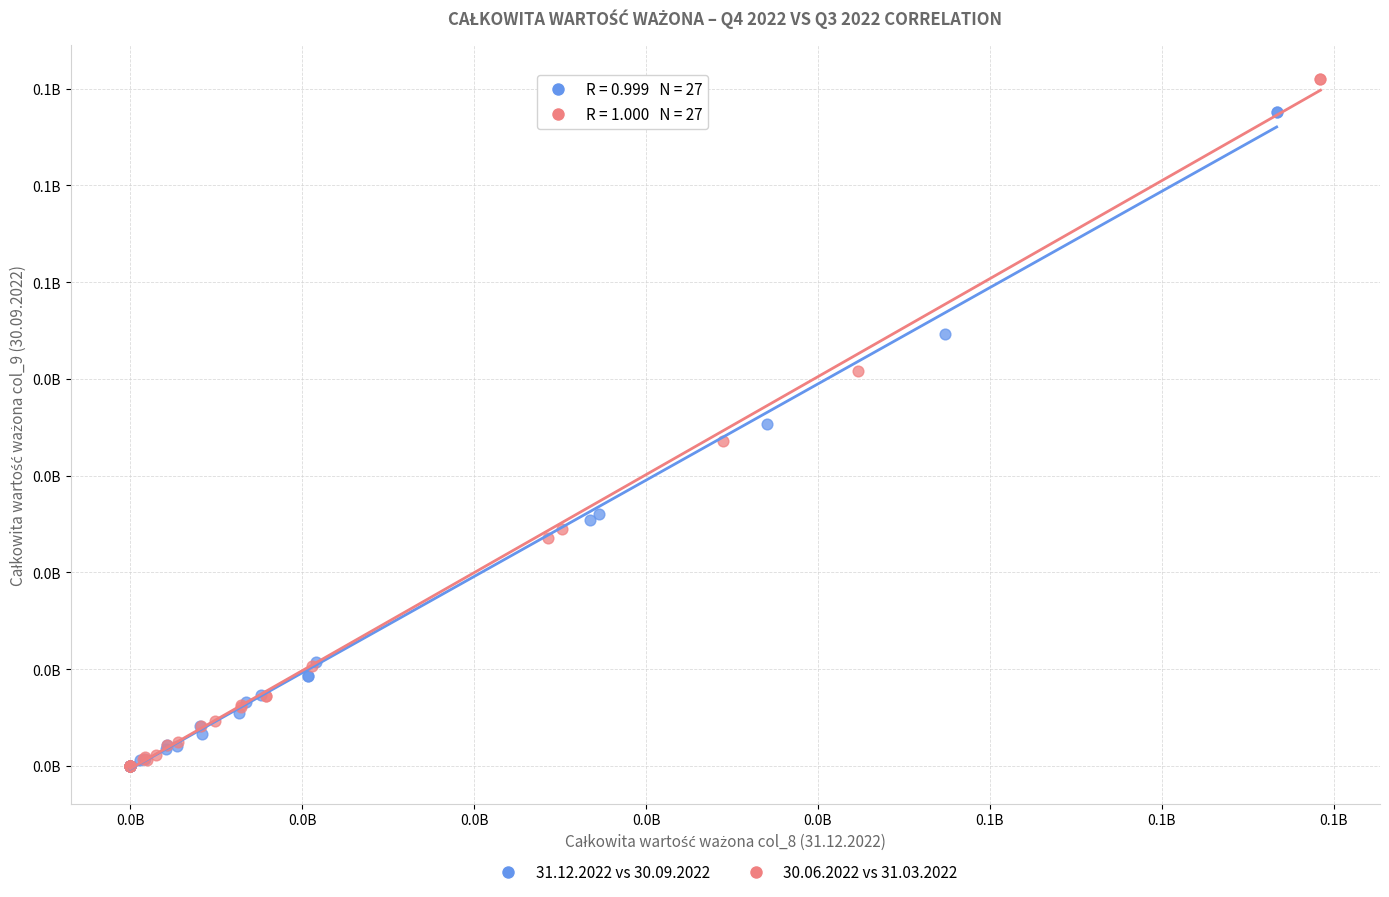

Which series has the largest Y range (max minus min)?

30.06.2022 vs 31.03.2022